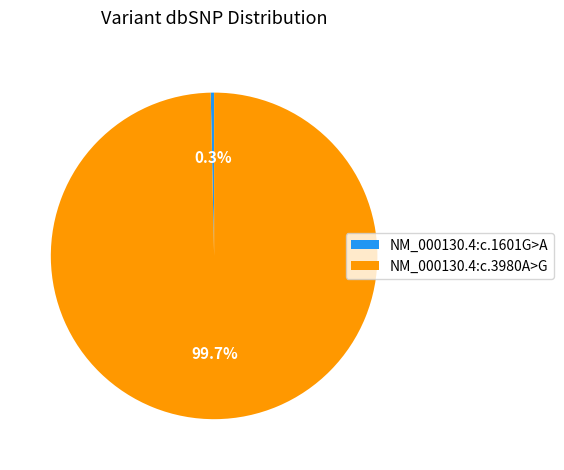

How many slices are in this pie chart?

2